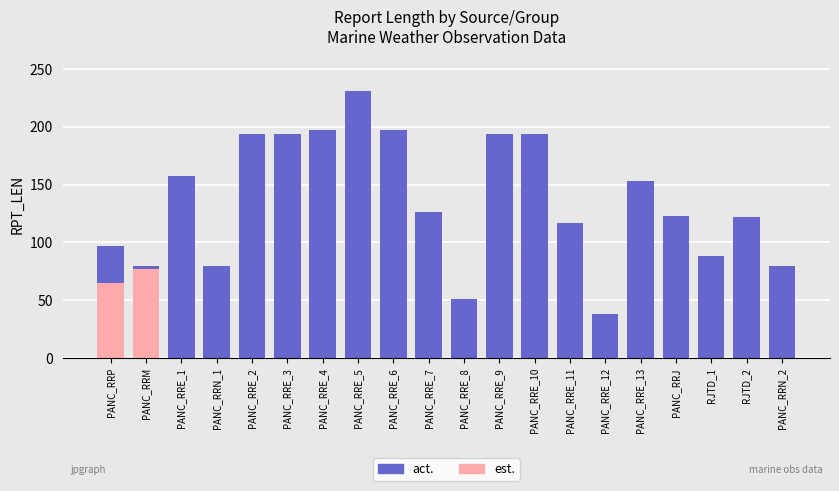

At which category does the chart reach its peak across all series?

PANC_RRE_5